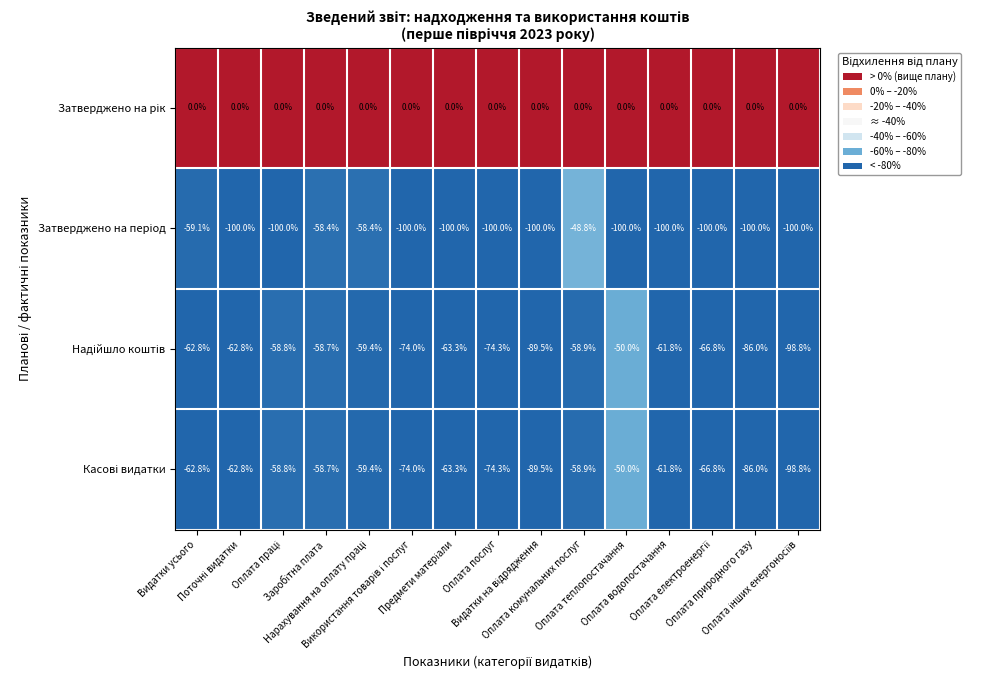

What is the minimum value shown in the chart?

-100.0